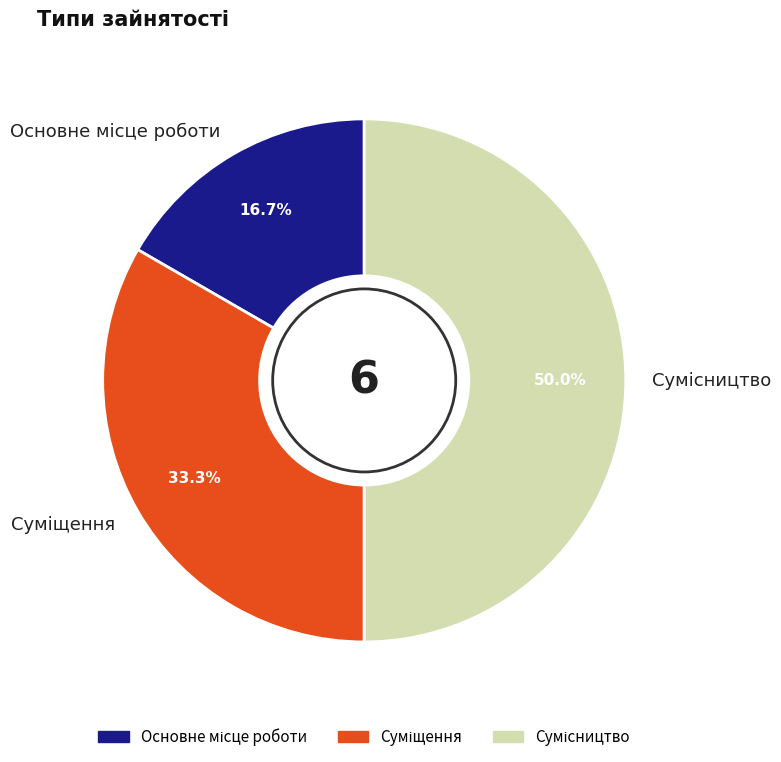

Combined, what portion of the pie is Суміщення and Основне місце роботи?

50.0%